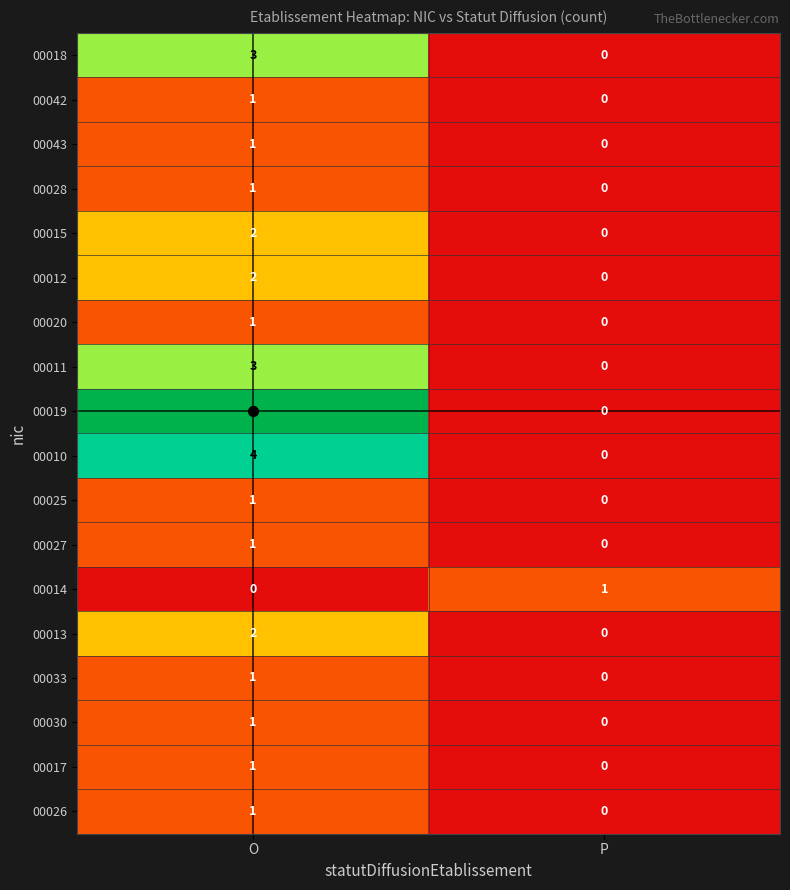

How many data points does each series have?

2